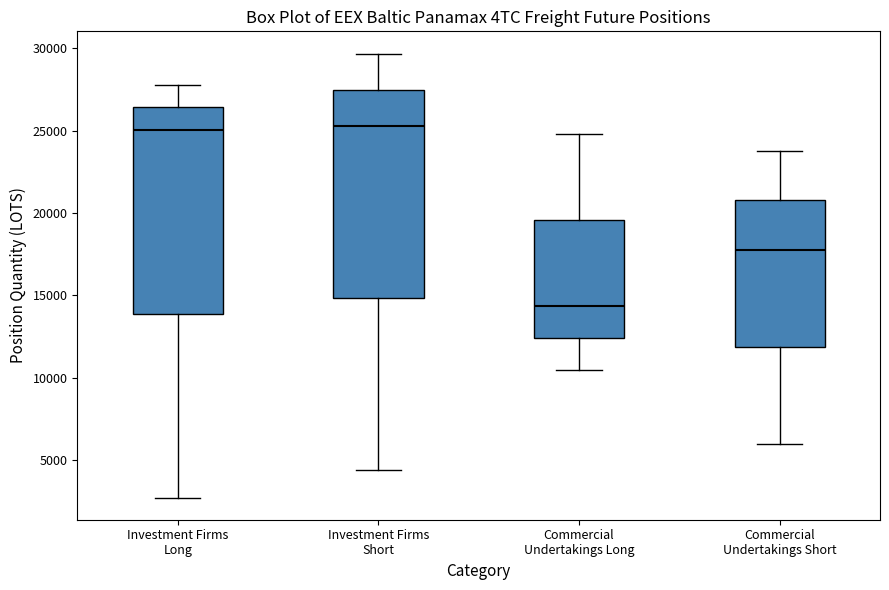

Reading left to right, read every box against the y-axis: the position of its median line, the range the box covers, and the ends of its whiskers. The values are not printed on the chart, so give them approximately, as read against the axis.

Investment Firms Long: median 25000, box 14000 to 26500, whiskers 2500 to 28000
Investment Firms Short: median 25500, box 15000 to 27500, whiskers 4500 to 29500
Commercial Undertakings Long: median 14500, box 12500 to 19500, whiskers 10500 to 25000
Commercial Undertakings Short: median 18000, box 12000 to 21000, whiskers 6000 to 24000